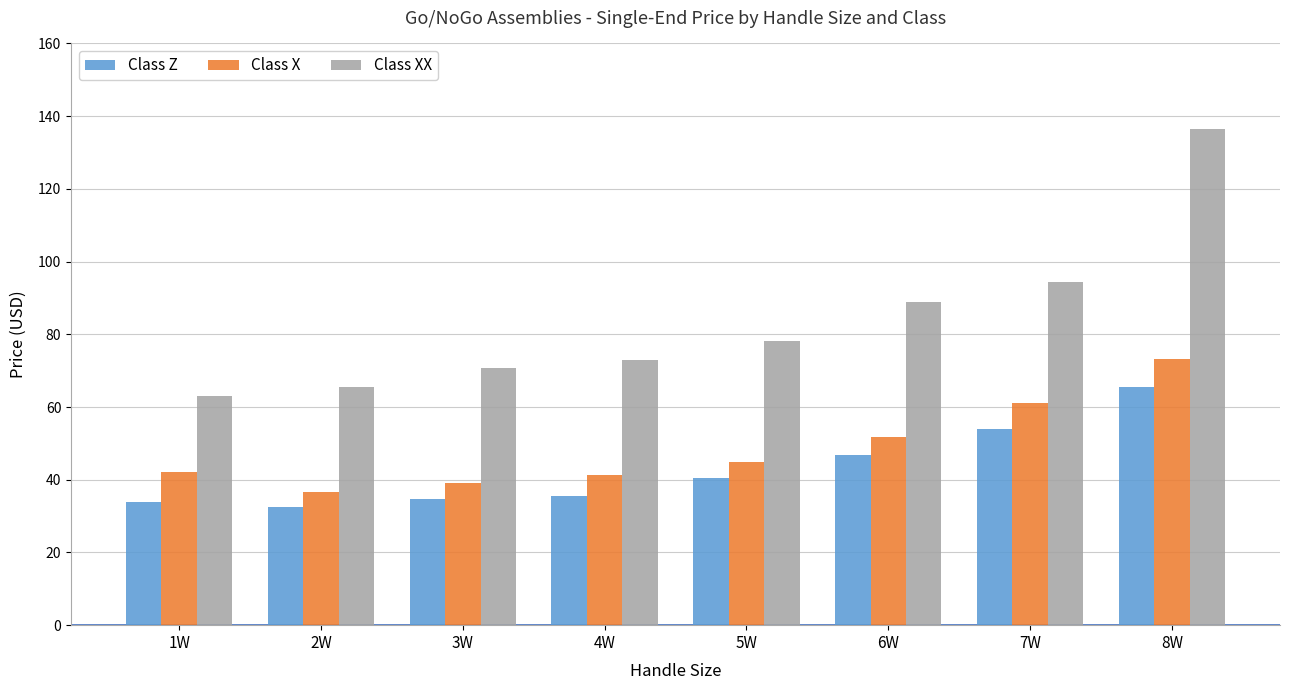

What is the difference between the second highest and minimum values in the Class Z series?

21.5